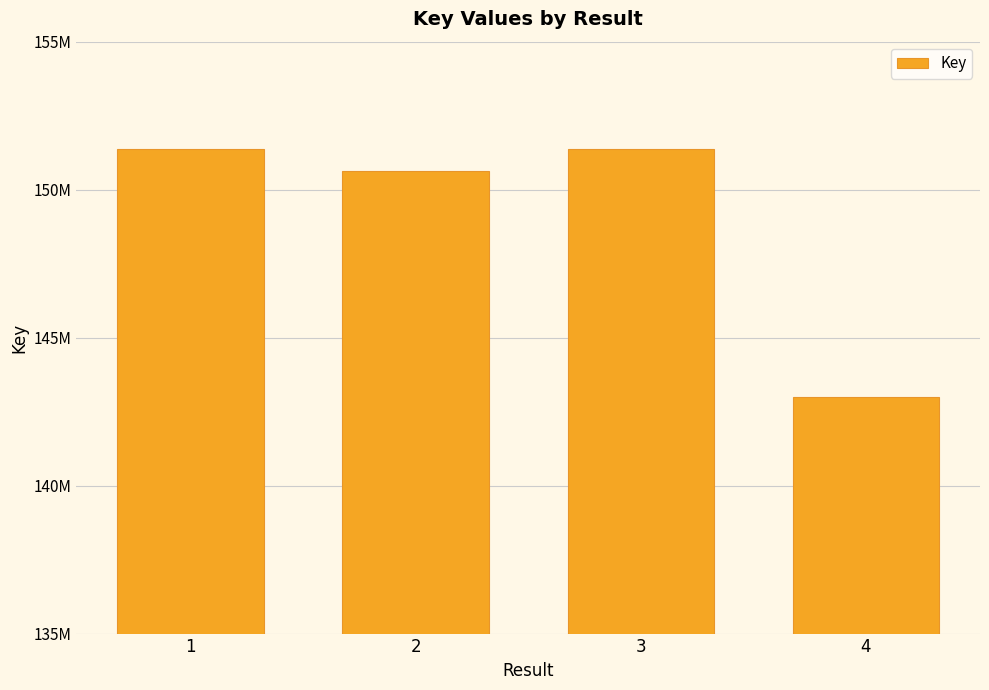

What is the change in value from 1 to 4?

-8380275